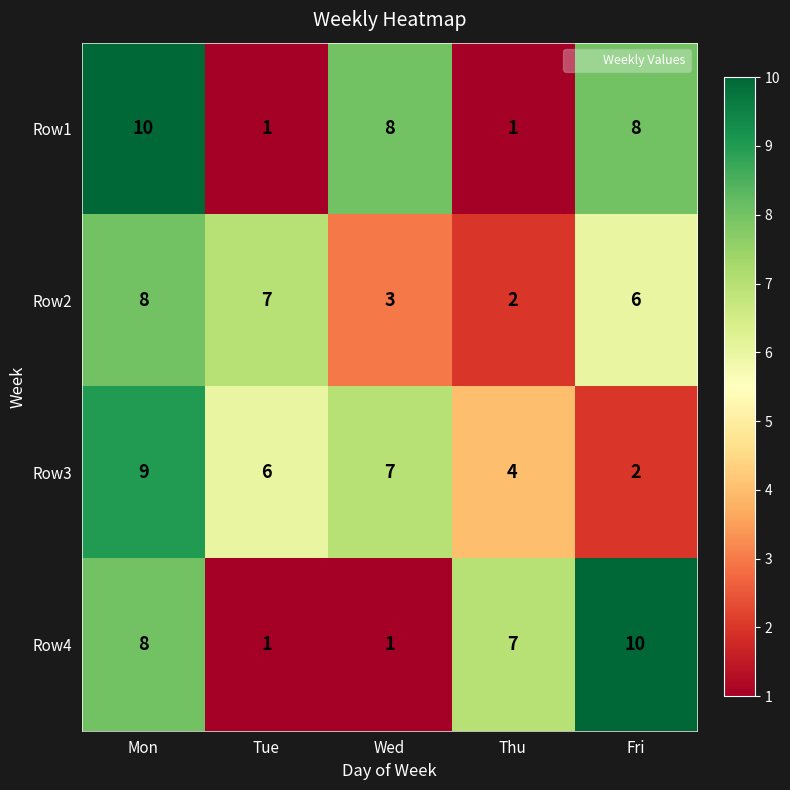

At which label does Row4 first exceed 7?

Mon